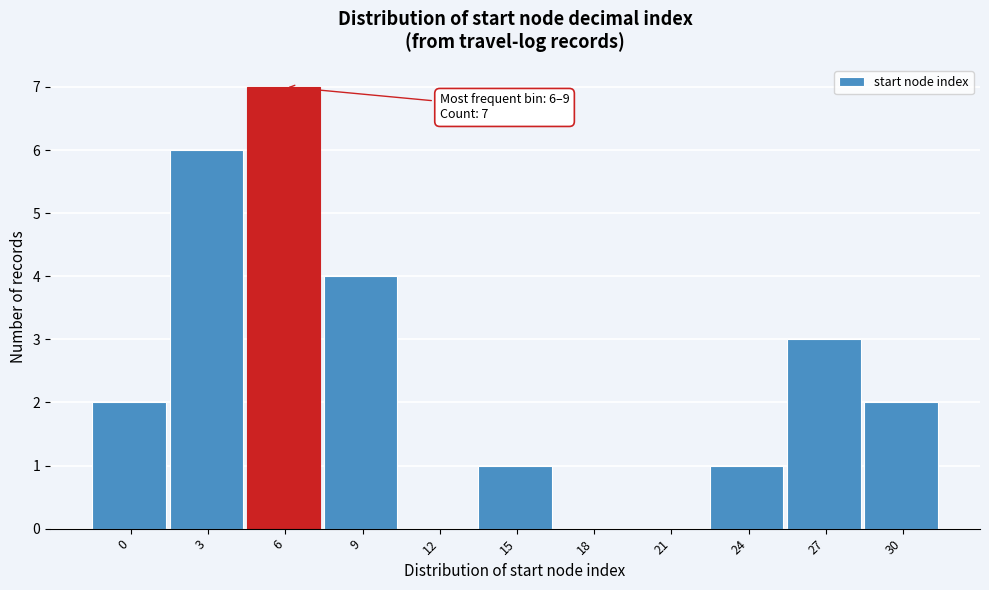

Reading left to right, what are all the values shown in this chart?

0=2	3=6	6=7	9=4	12=0	15=1	18=0	21=0	24=1	27=3	30=2